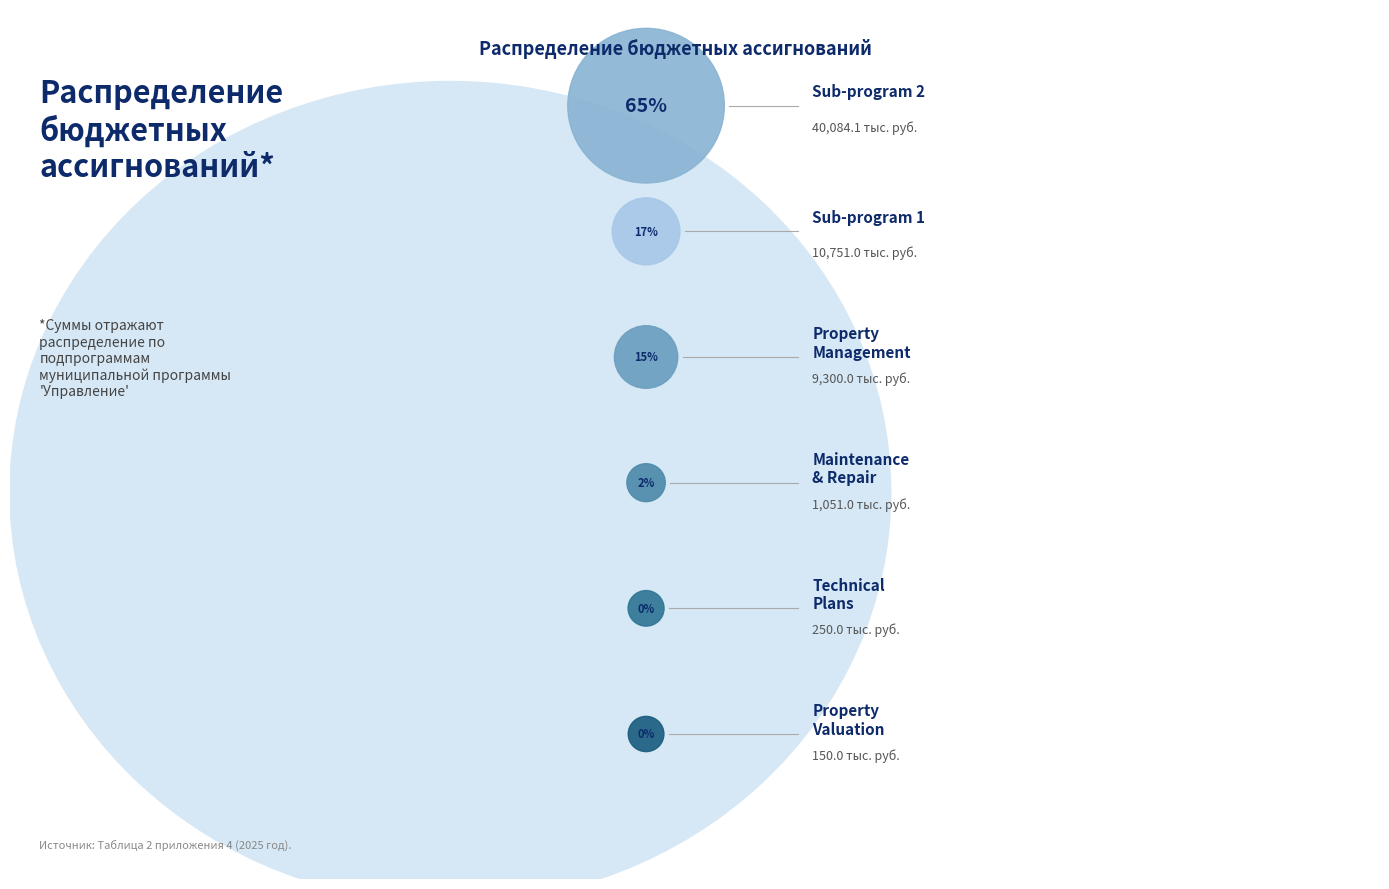

Is Изготовление планов the majority of the pie?

No